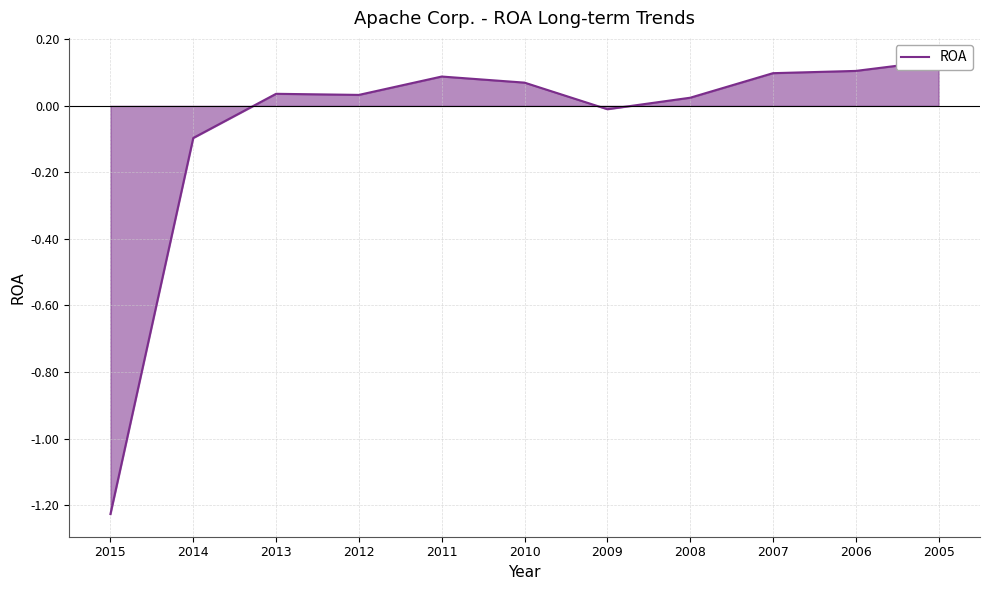

Is it true that the value at 2008 is 0.0?

True